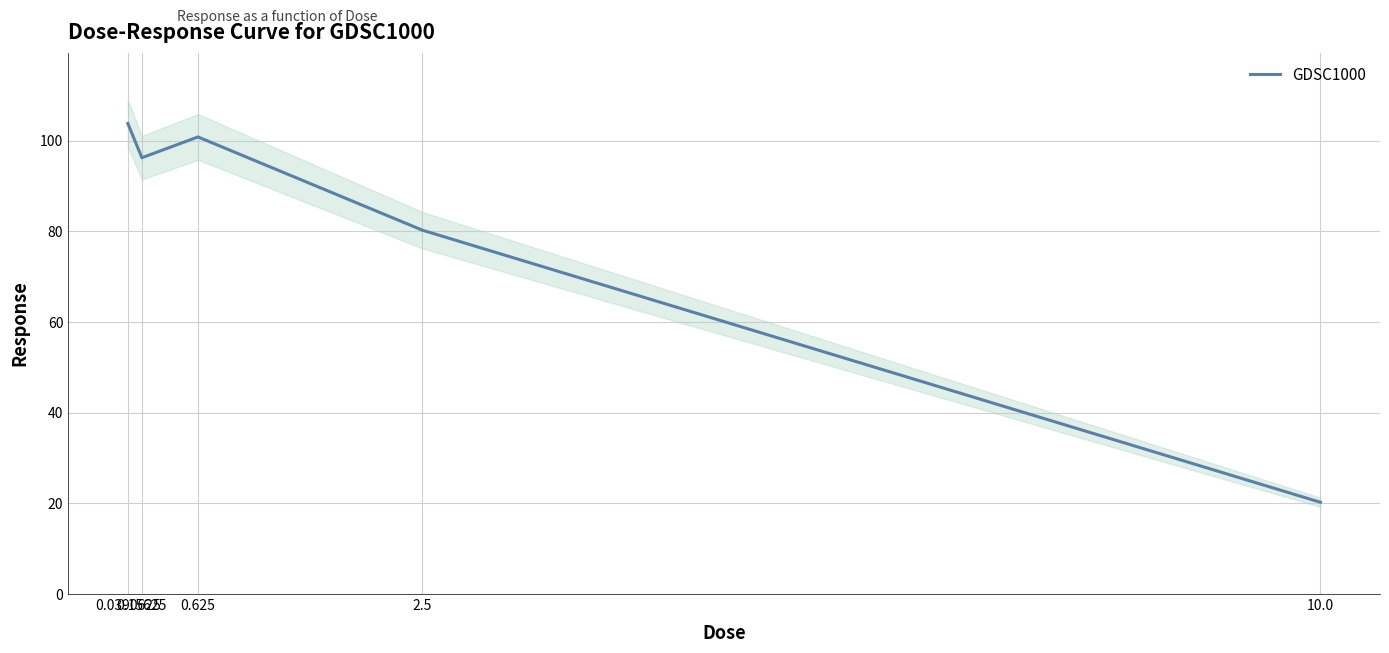

Is it true that the value at 2.5 is 16.1?

False